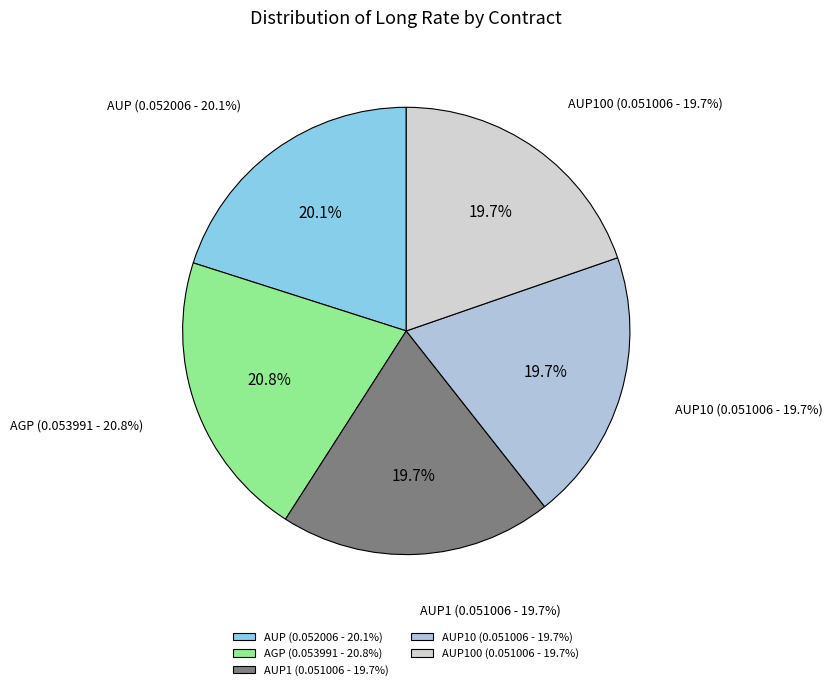

To the nearest percent, what is the average slice percentage?

20%